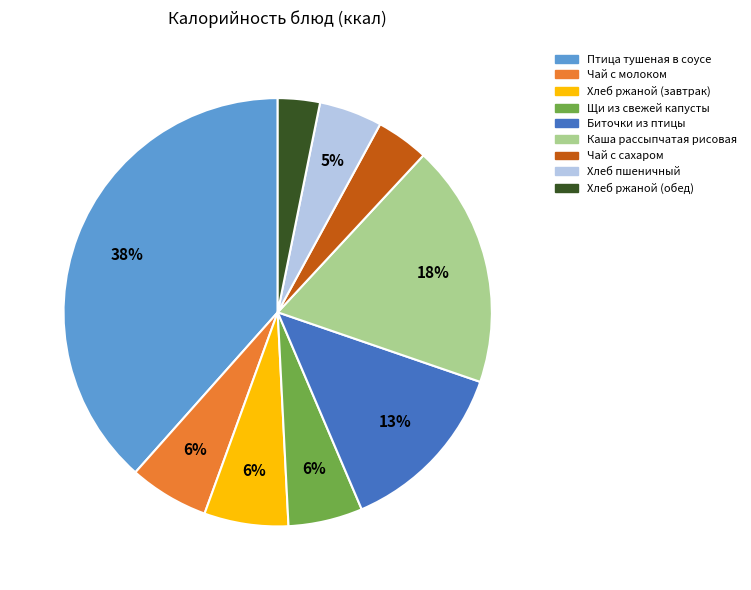

To the nearest percent, what portion does Чай с сахаром represent?

4%